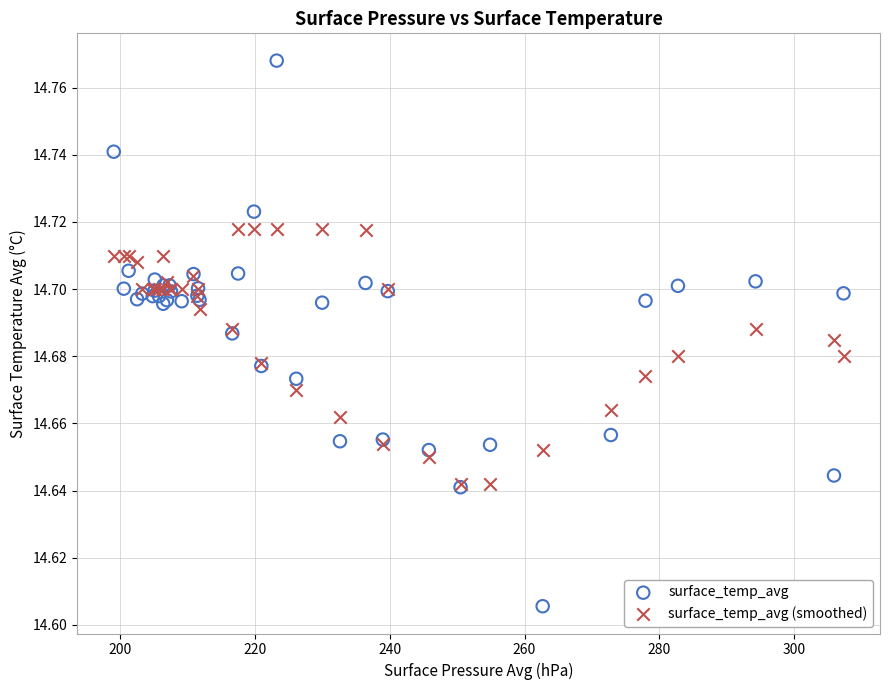

What are all the series names shown in the legend?

surface_temp_avg, surface_temp_avg (smoothed)